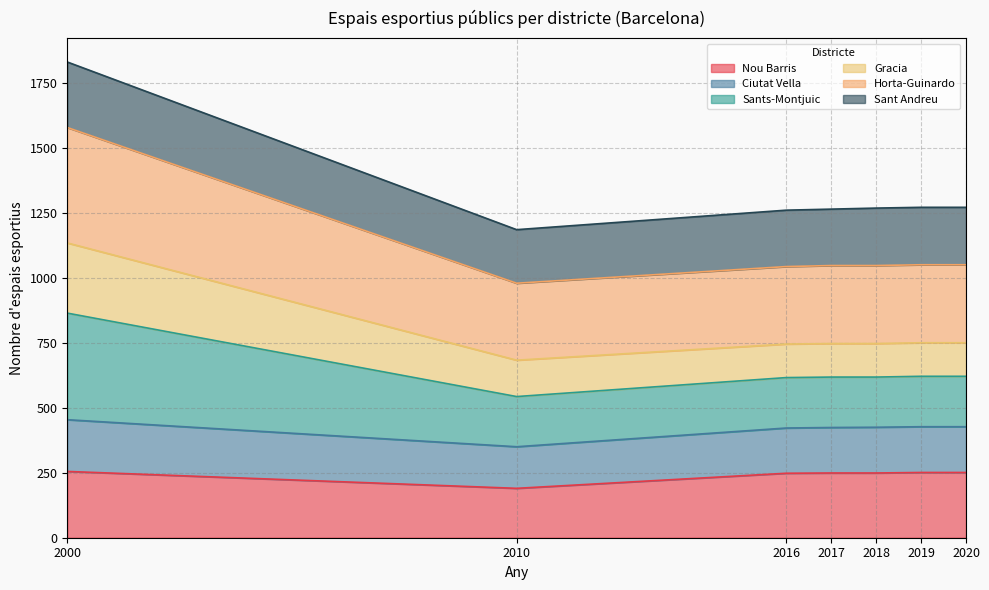

True or false: Nou Barris has a value of 72 at 2020.

False